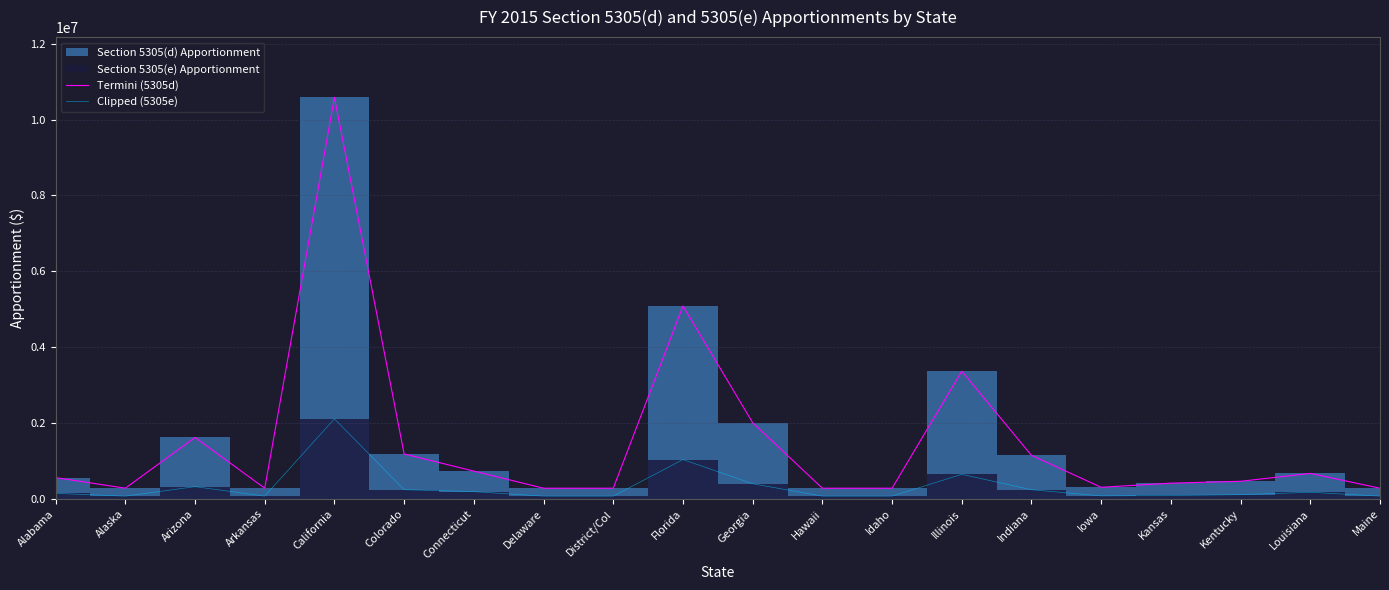

How many interior local peaks does the Termini (5305d) series have?

5